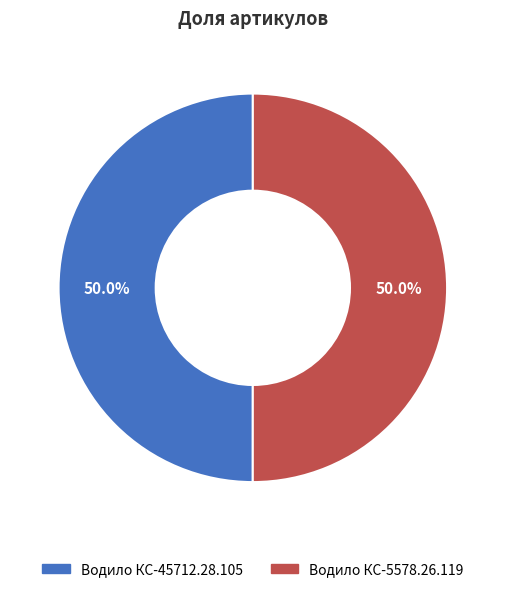

Approximately how many times larger is the value at Водило КС-5578.26.119 compared to Водило КС-45712.28.105?

1.0